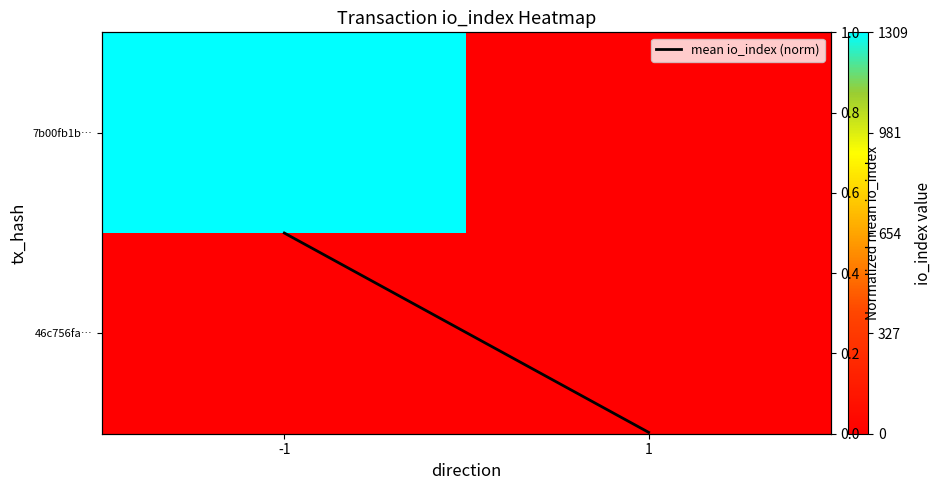

Which series has the largest range (max minus min)?

7b00fb1b…